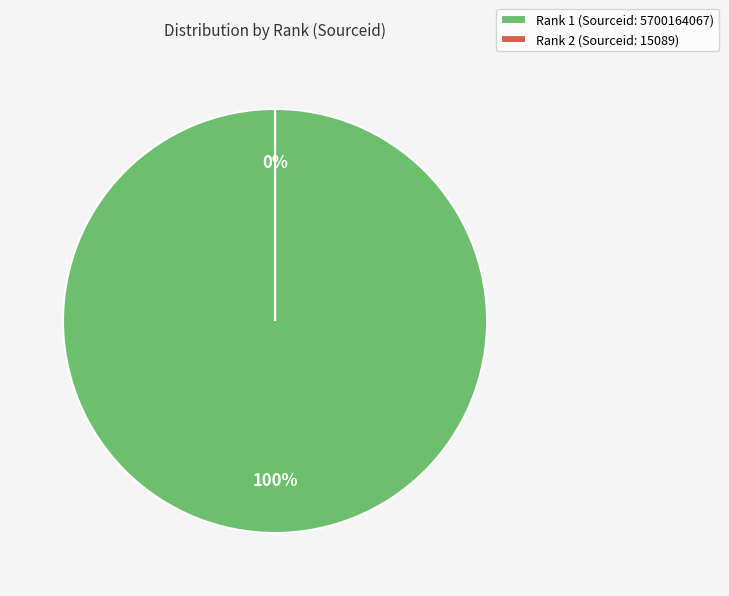

The 1 slice represents 100% of the pie. True or false?

True